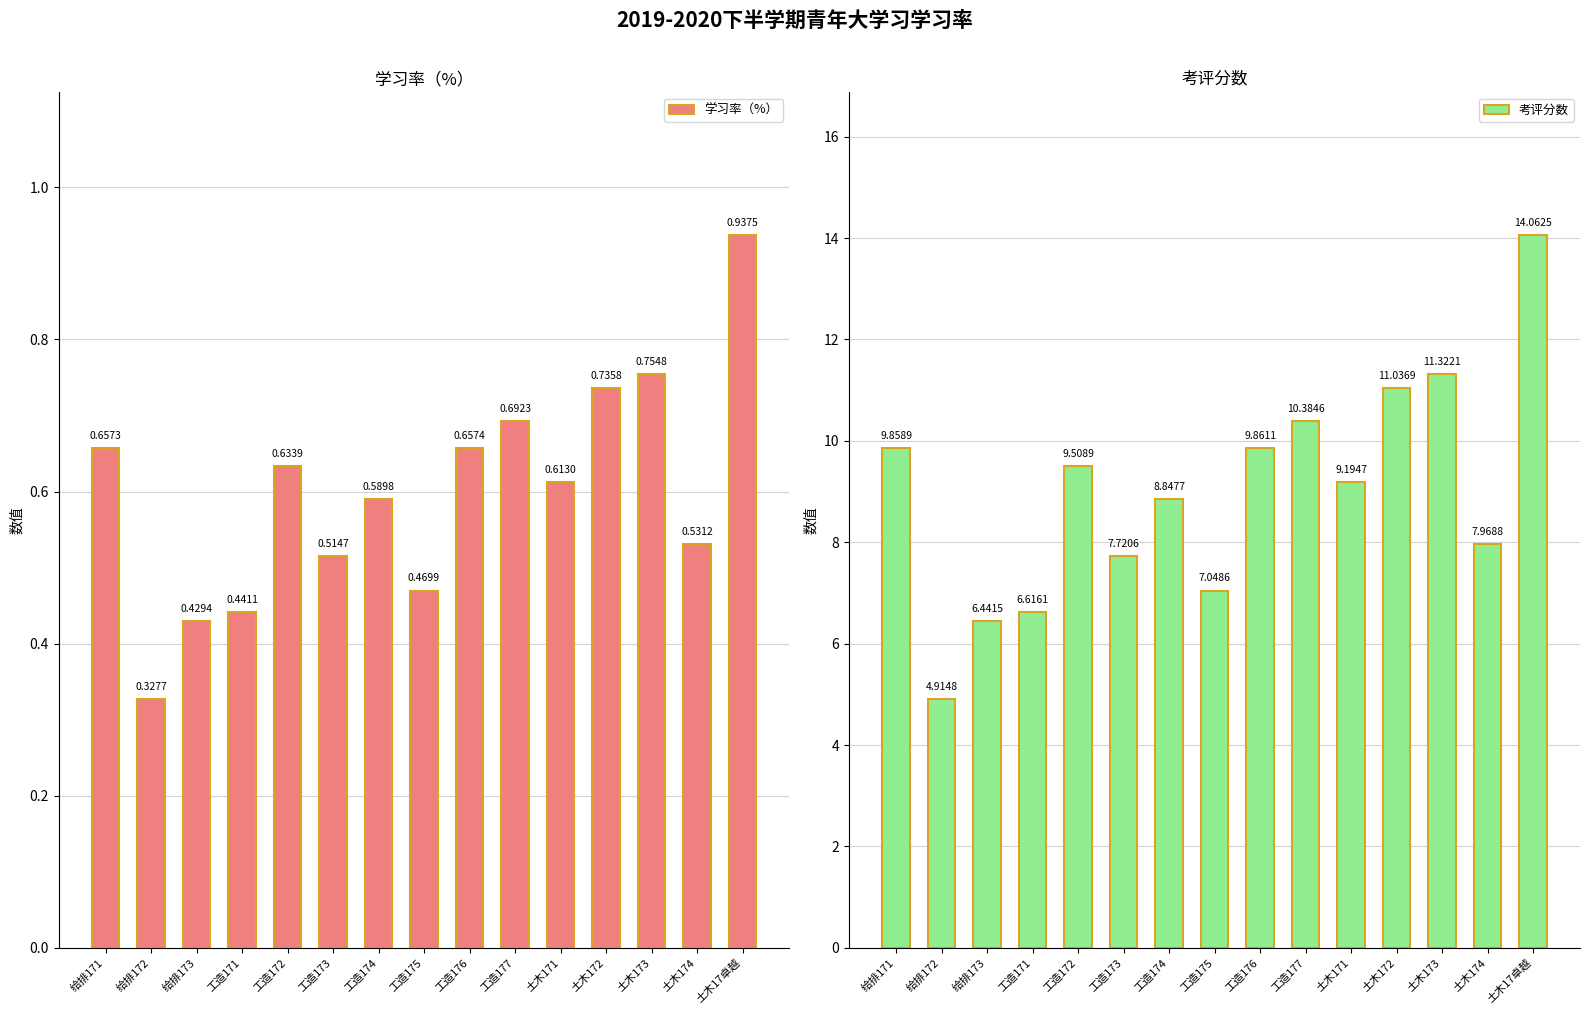

At which category is the sum across all series the highest?

土木17卓越